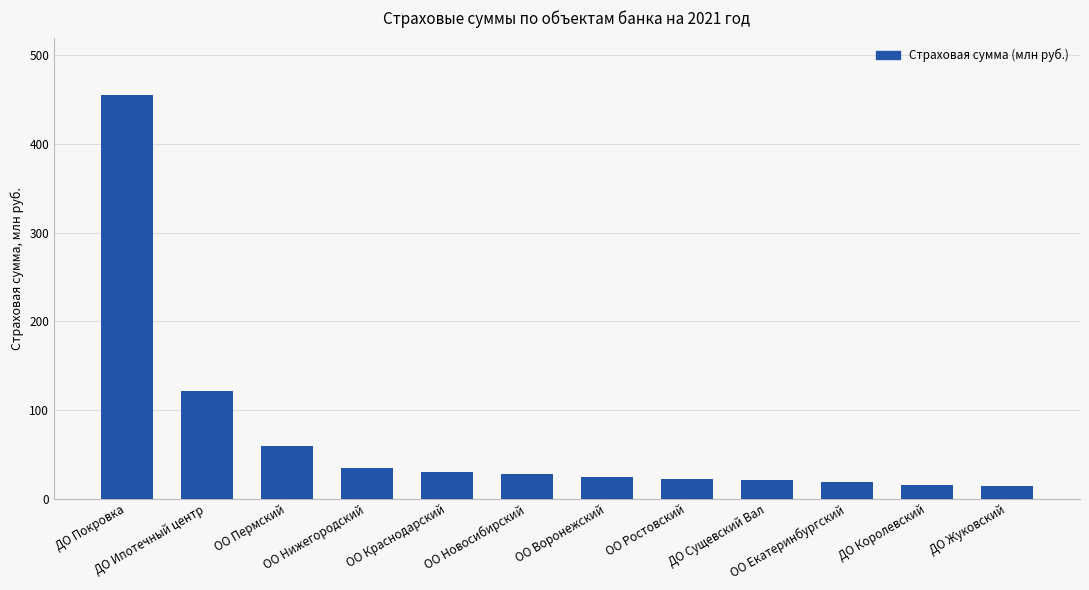

What is the ratio of the value at ОО Краснодарский to the value at ДО Сущевский Вал?

1.4